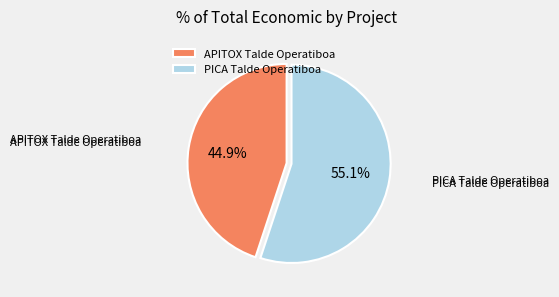

Rank the categories by value from lowest to highest.

APITOX Talde Operatiboa, PICA Talde Operatiboa